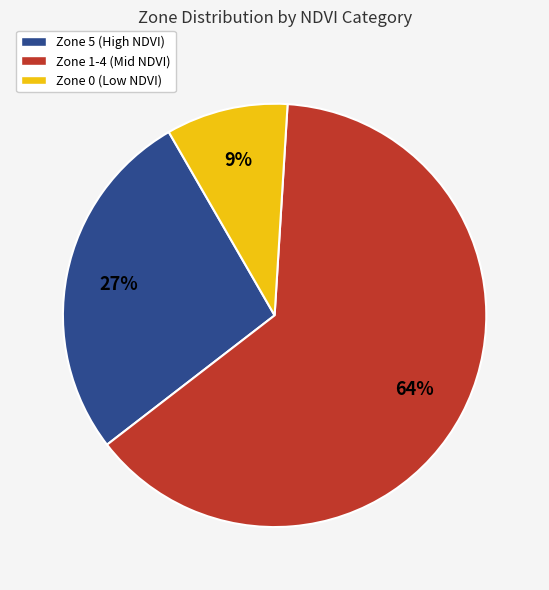

To the nearest percent, what portion does Zone 5 (High NDVI) represent?

27%